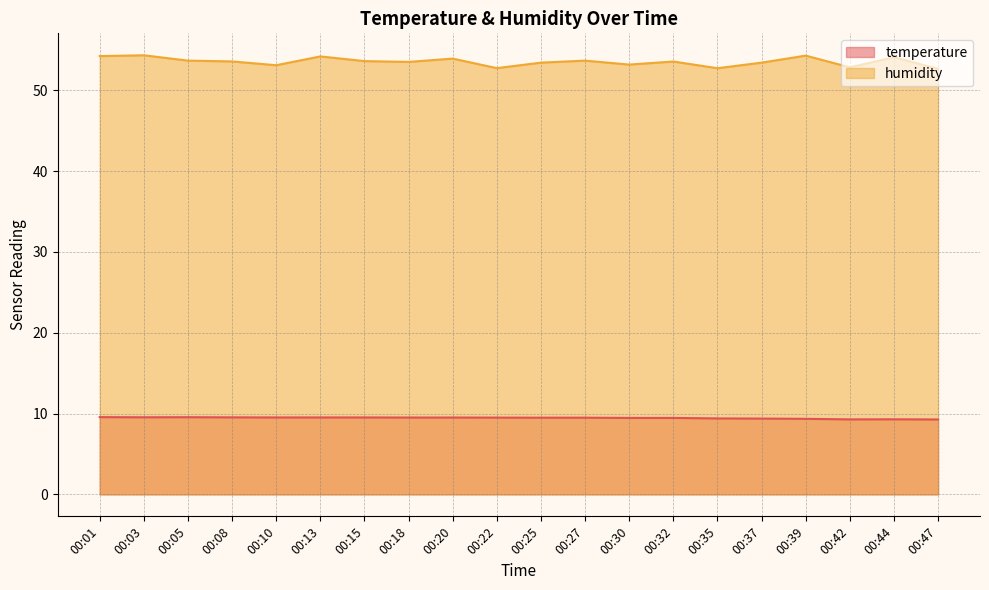

What is the difference between the humidity values at 00:20 and 00:13?

0.3